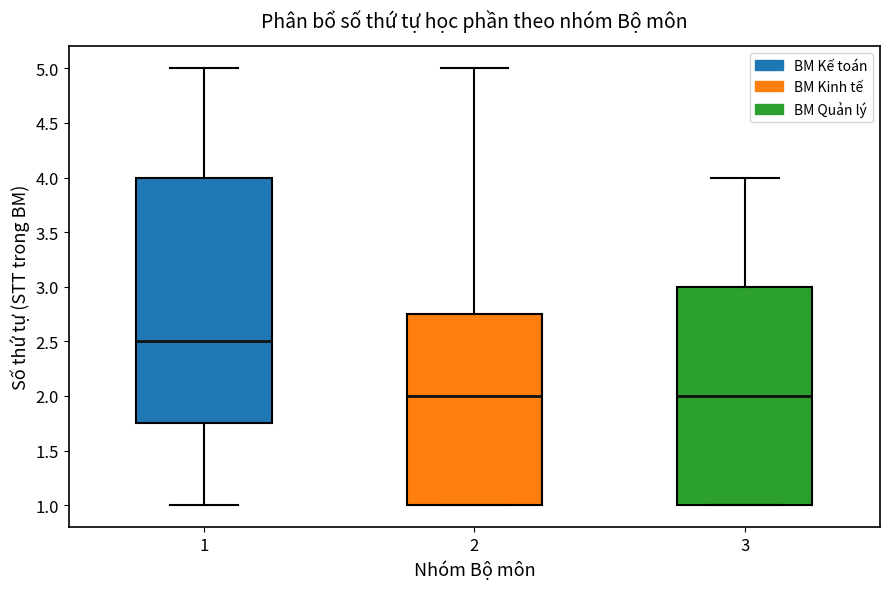

Reading left to right, read every box against the y-axis: the position of its median line, the range the box covers, and the ends of its whiskers. The values are not printed on the chart, so give them approximately, as read against the axis.

1: median 2.50, box 1.75 to 4.00, whiskers 1.00 to 5.00
2: median 2.00, box 1.00 to 2.75, whiskers 1.00 to 5.00
3: median 2.00, box 1.00 to 3.00, whiskers 1.00 to 4.00